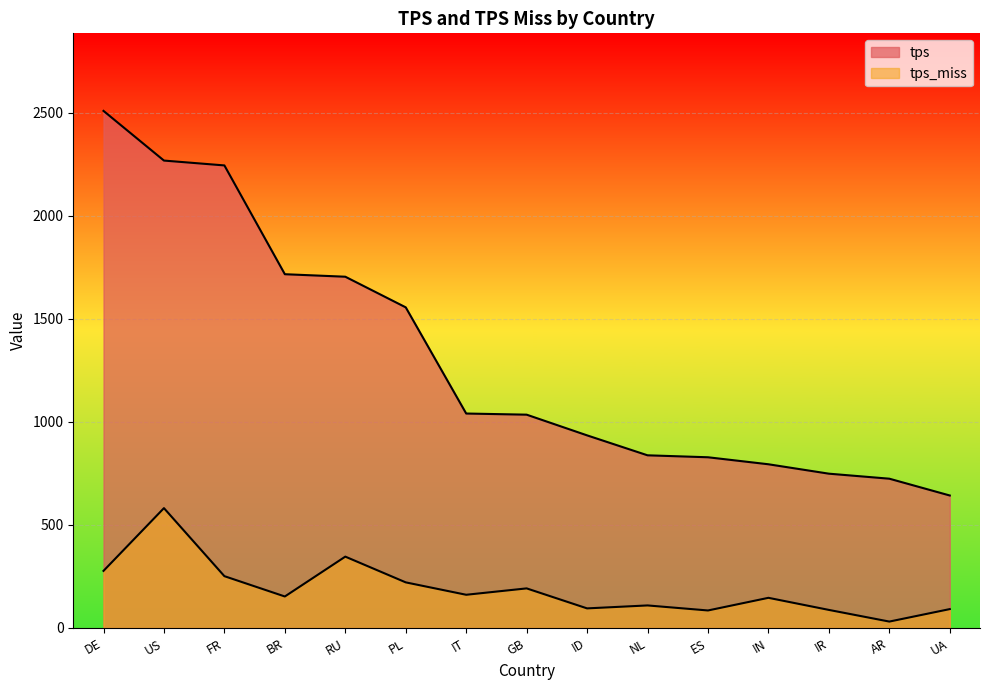

What are all the series names shown in the legend?

tps, tps_miss